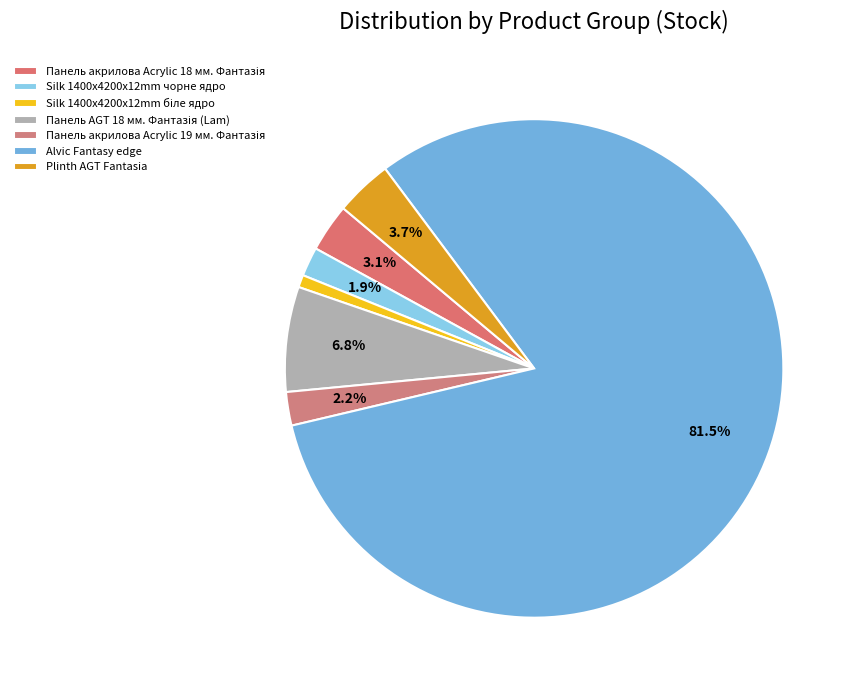

Combined, do Панель AGT 18 мм. Фантазія (Lam) and Silk 1400x4200x12mm чорне ядро account for over 50%?

No